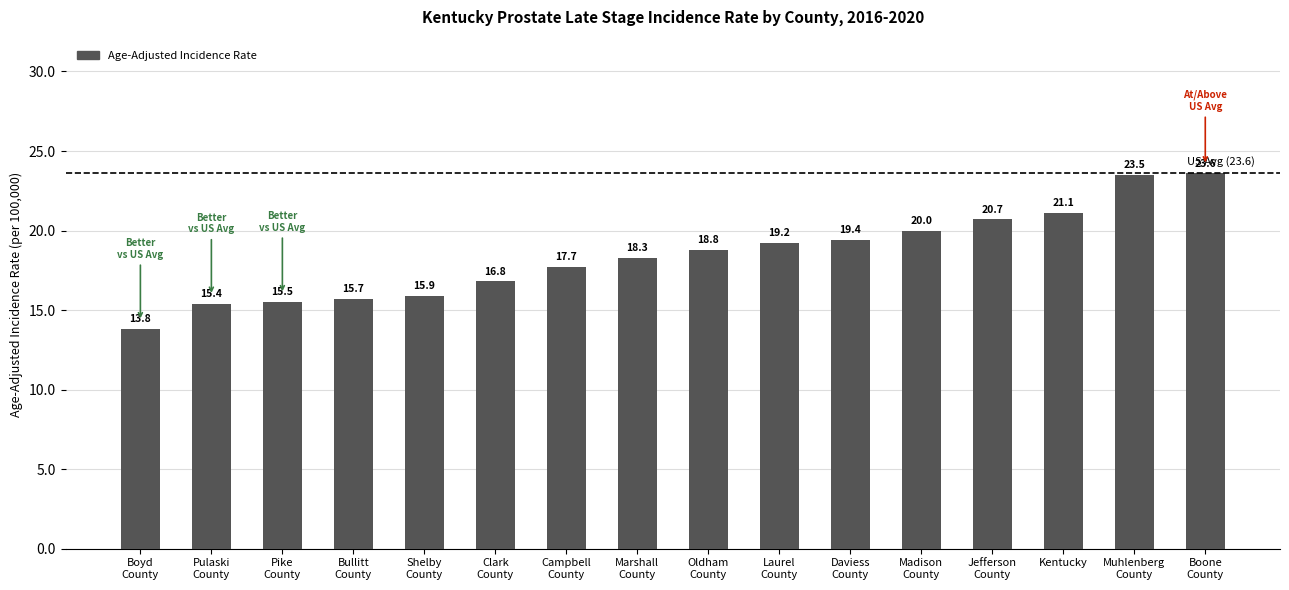

Which has a higher value, Shelby
County or Oldham
County?

Oldham
County